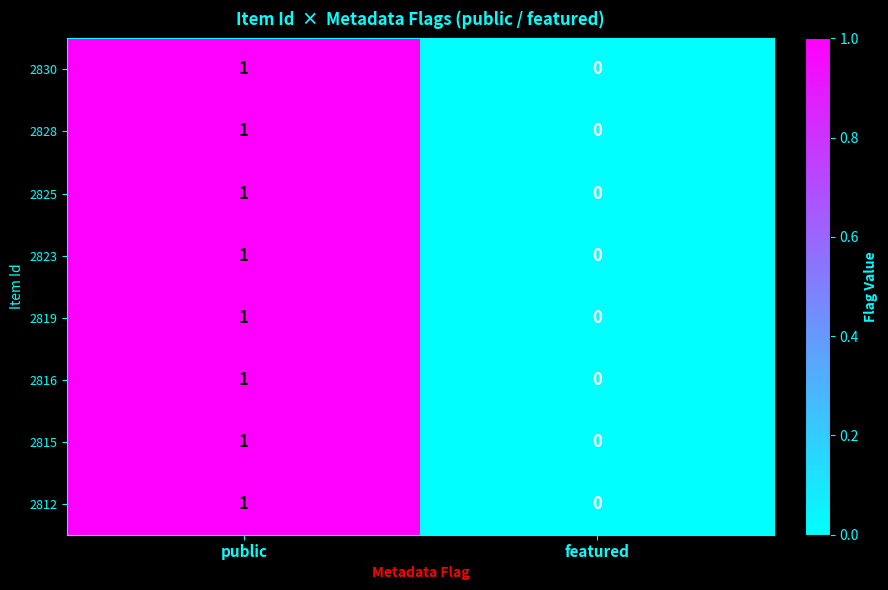

What is the total value across all series at public?

8